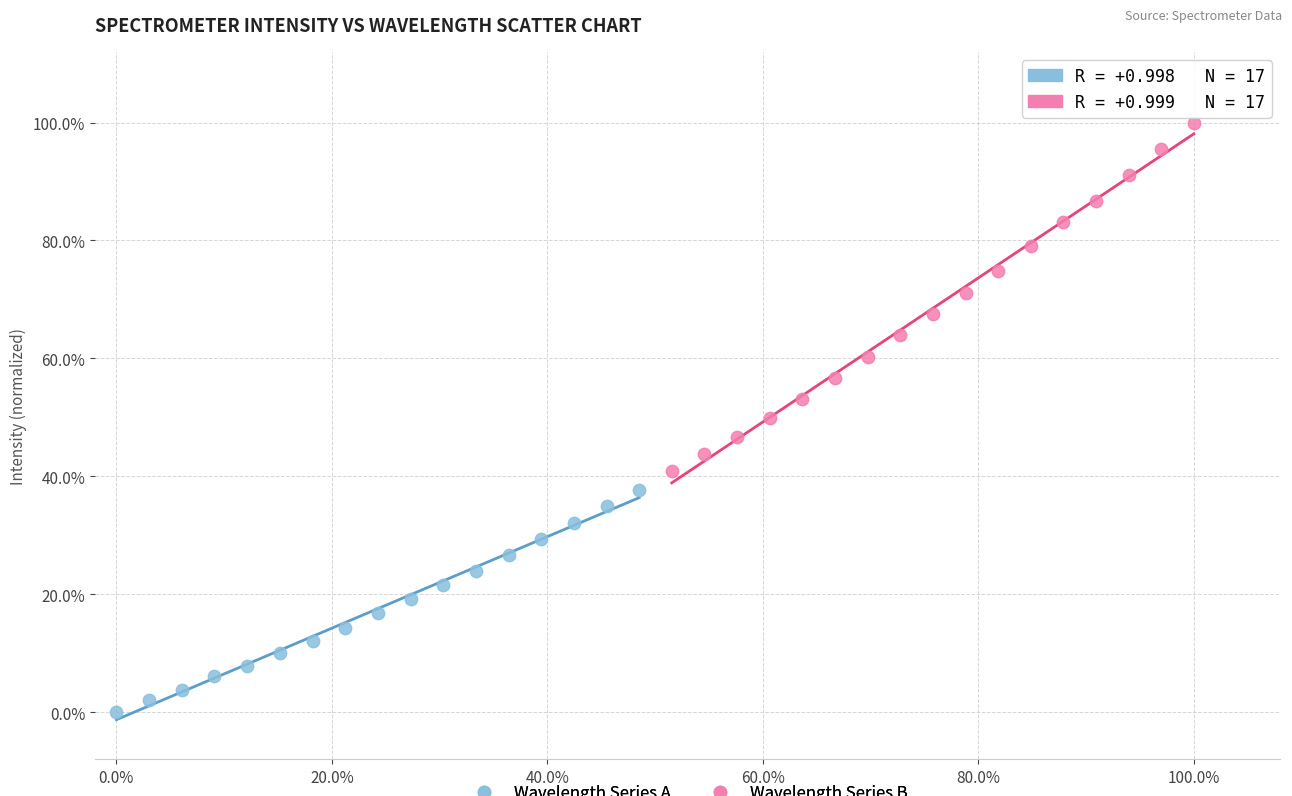

What are all the series names shown in the legend?

Wavelength Series A, Wavelength Series B